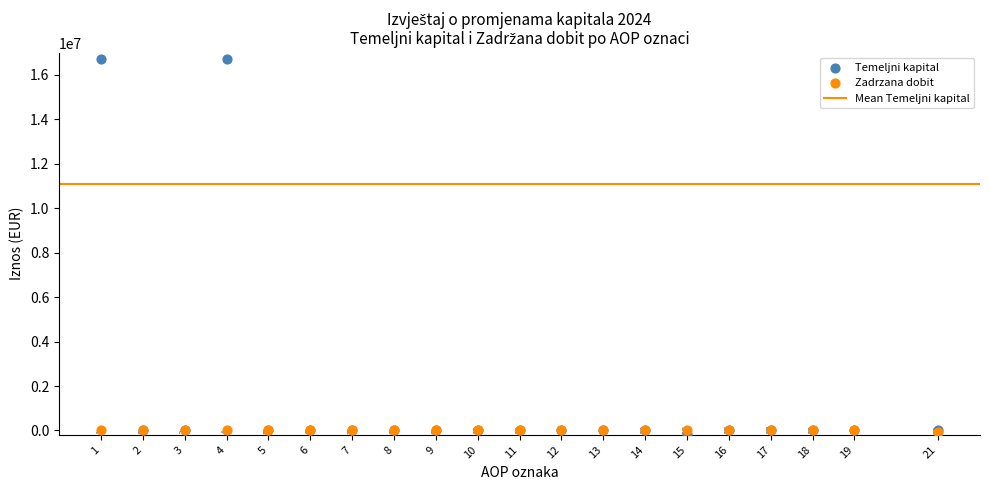

Which series reaches the maximum Y coordinate?

Temeljni kapital